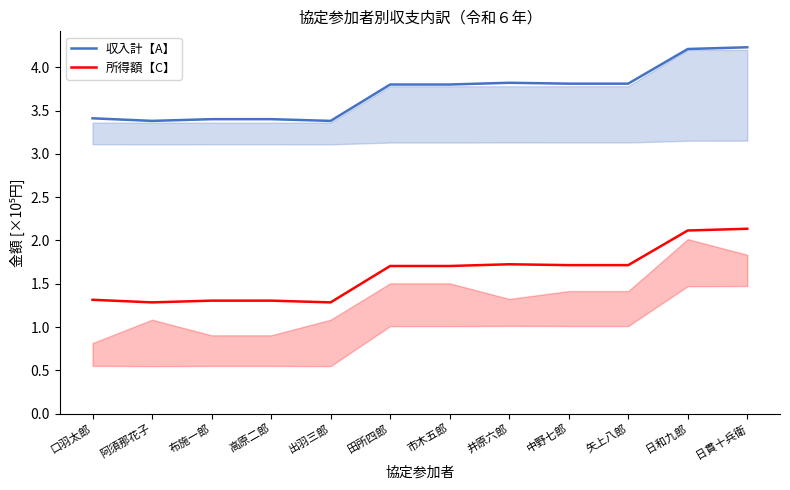

Reading right to left, extract all data points from this chart.

収入計【A】: 日貫十兵衛=4.2	日和九郎=4.2	矢上八郎=3.8	中野七郎=3.8	井原六郎=3.8	市木五郎=3.8	田所四郎=3.8	出羽三郎=3.4	高原二郎=3.4	布施一郎=3.4	阿須那花子=3.4	口羽太郎=3.4
所得額【C】: 日貫十兵衛=2.1	日和九郎=2.1	矢上八郎=1.7	中野七郎=1.7	井原六郎=1.7	市木五郎=1.7	田所四郎=1.7	出羽三郎=1.3	高原二郎=1.3	布施一郎=1.3	阿須那花子=1.3	口羽太郎=1.3